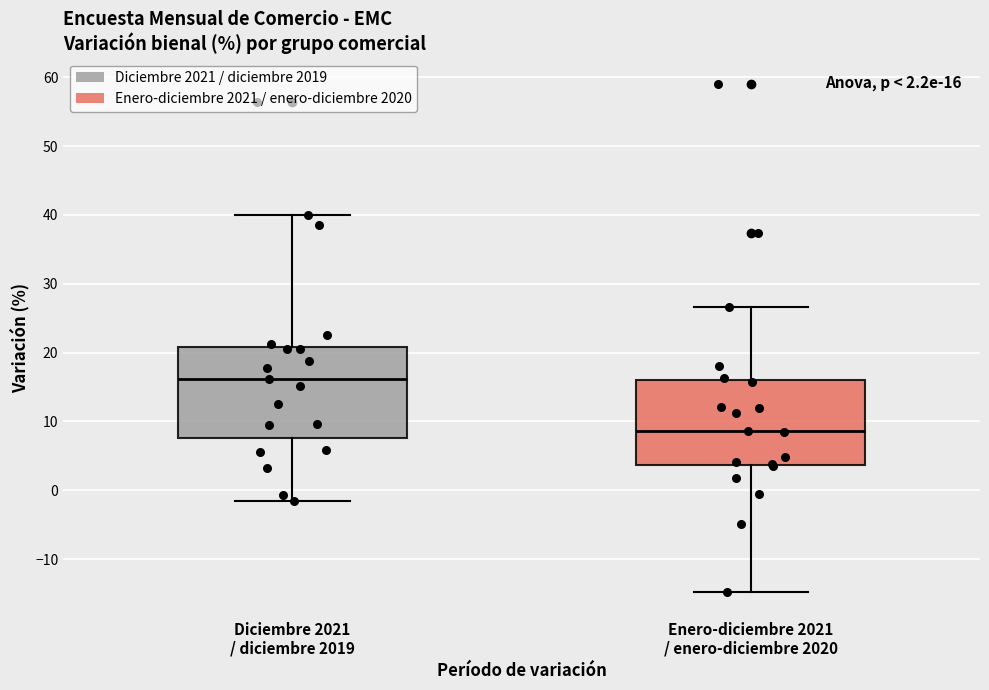

Which box has the highest median line?

Diciembre 2021 / diciembre 2019